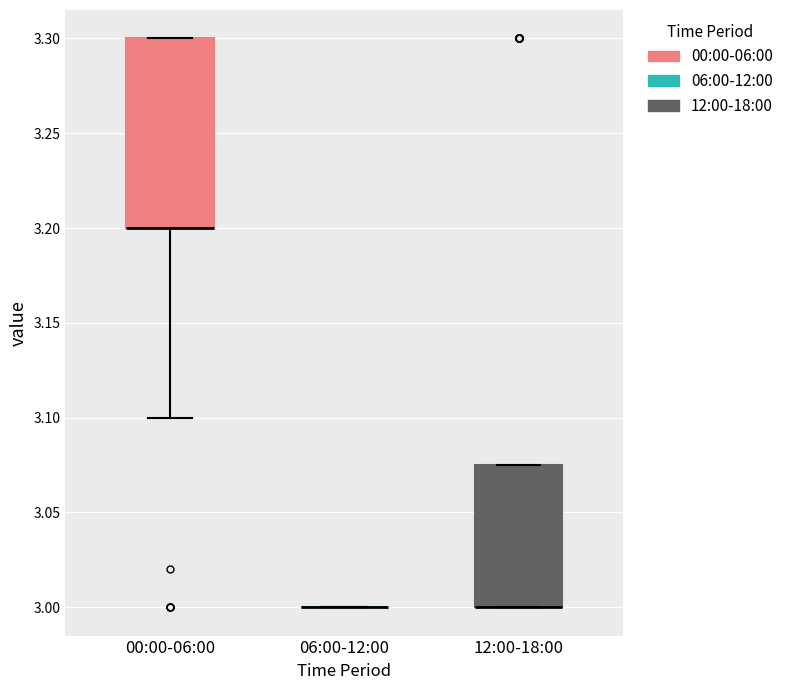

Reading left to right, read every box against the y-axis: the position of its median line, the range the box covers, and the ends of its whiskers. The values are not printed on the chart, so give them approximately, as read against the axis.

00:00-06:00: median 3.200 (drawn on the box's lower edge), box 3.200 to 3.300, whiskers 3.100 to 3.300
06:00-12:00: box collapsed to a line at 3.000, whiskers 3.000 to 3.000
12:00-18:00: median 3.000 (drawn on the box's lower edge), box 3.000 to 3.075, whiskers 3.000 to 3.075